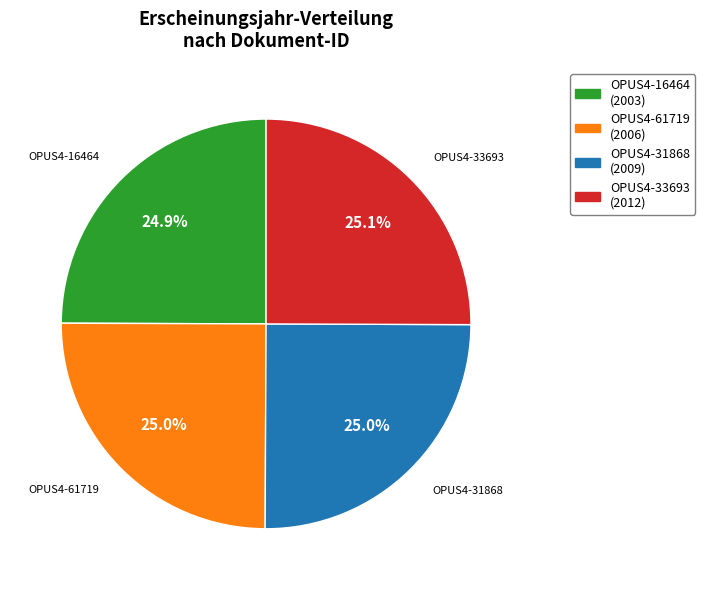

What percentage is the OPUS4-31868 slice, to the nearest percent?

25%